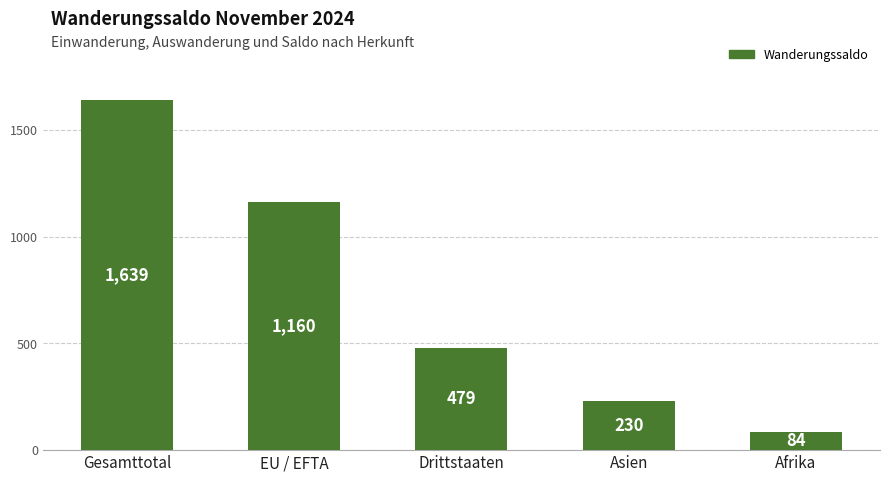

Which has a higher value, Drittstaaten or Gesamttotal?

Gesamttotal